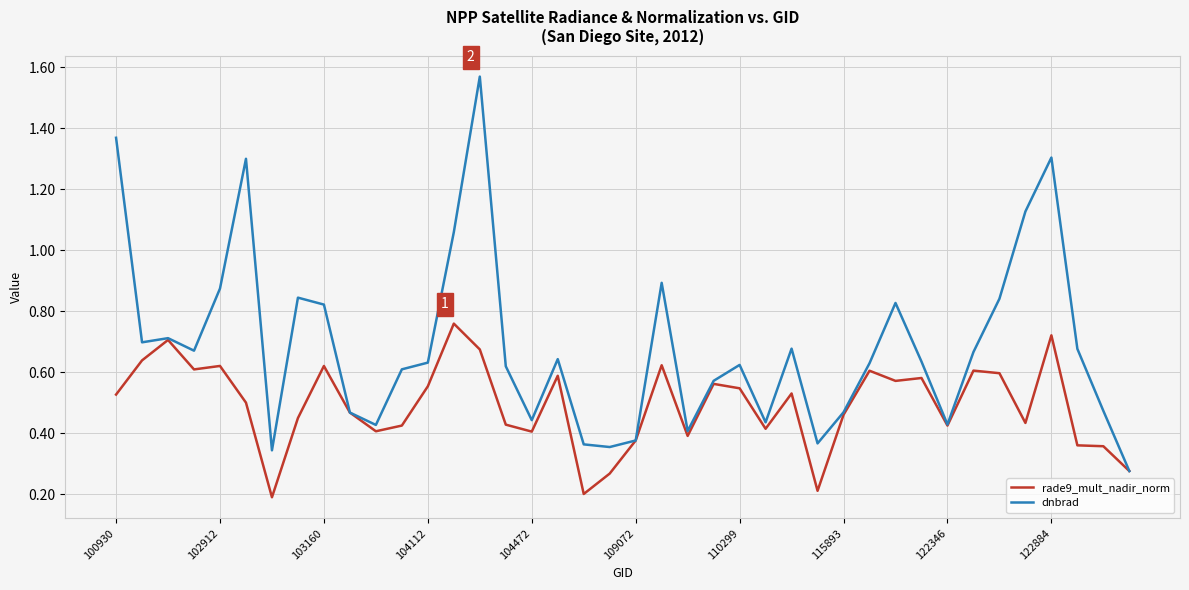

Which series has the largest total across all categories?

dnbrad